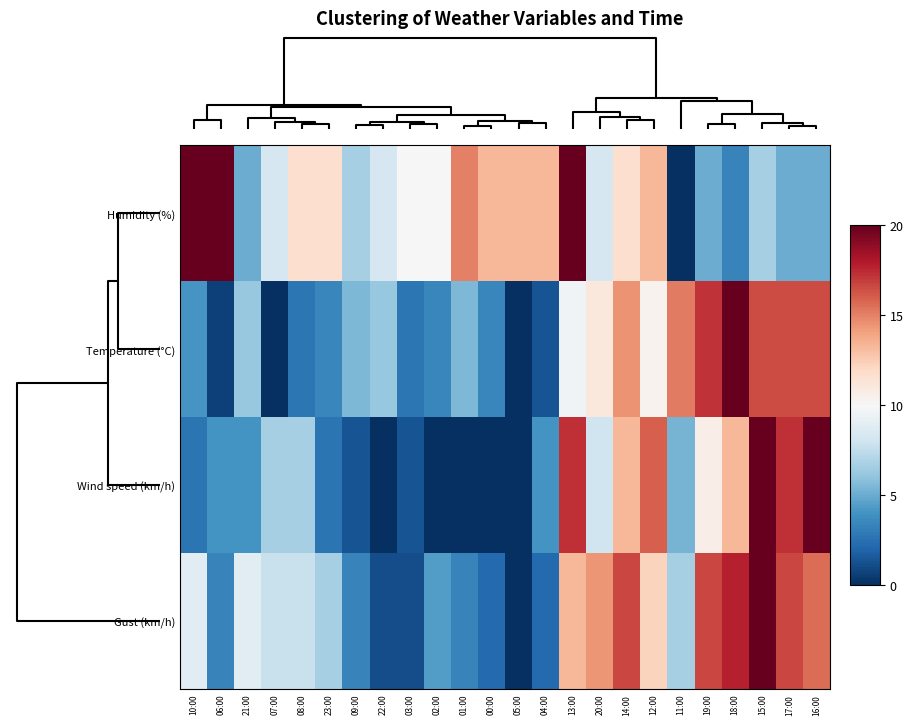

Count the number of data series in this chart.

4